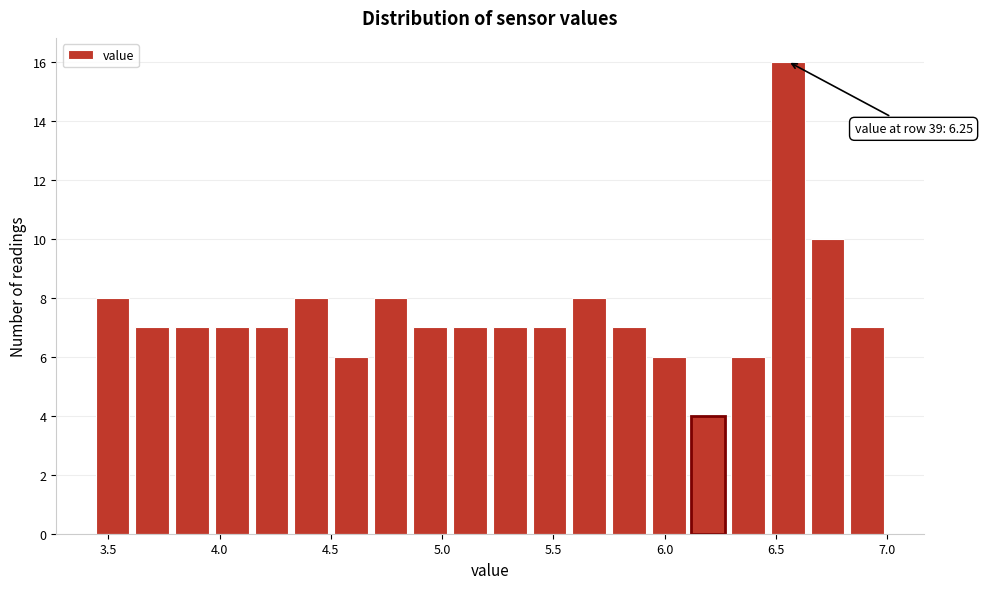

Around what value on the x-axis is the tallest bar? Give the approximate position of its centre, as read against the axis.

6.55